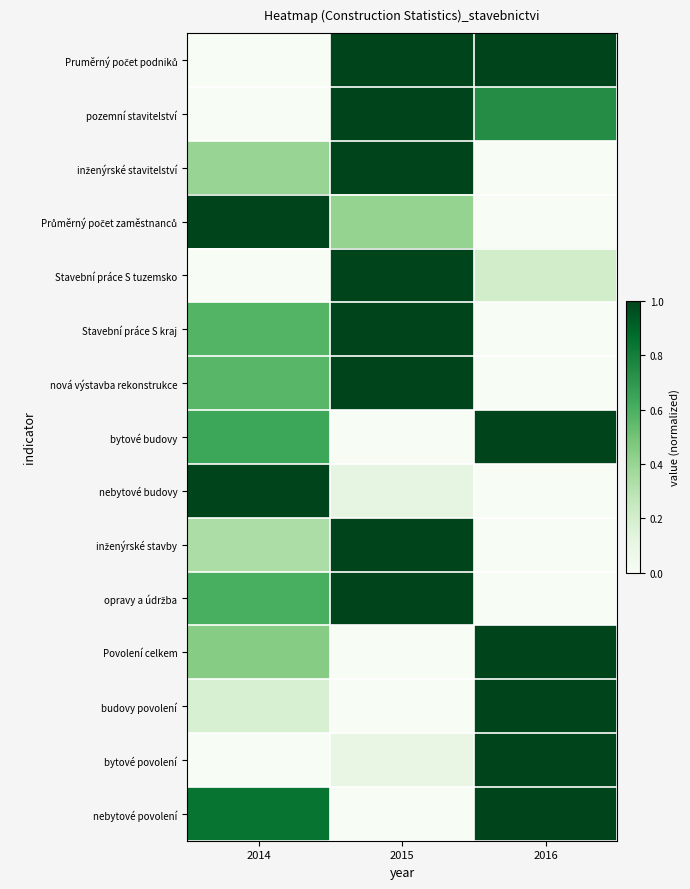

At which category is the sum across all series the highest?

2015